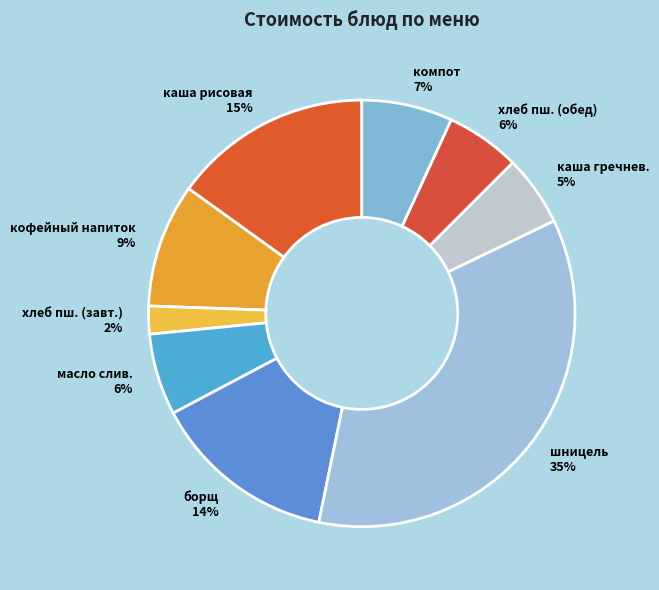

What is the ratio of the value at каша гречнев. to the value at борщ?

0.4